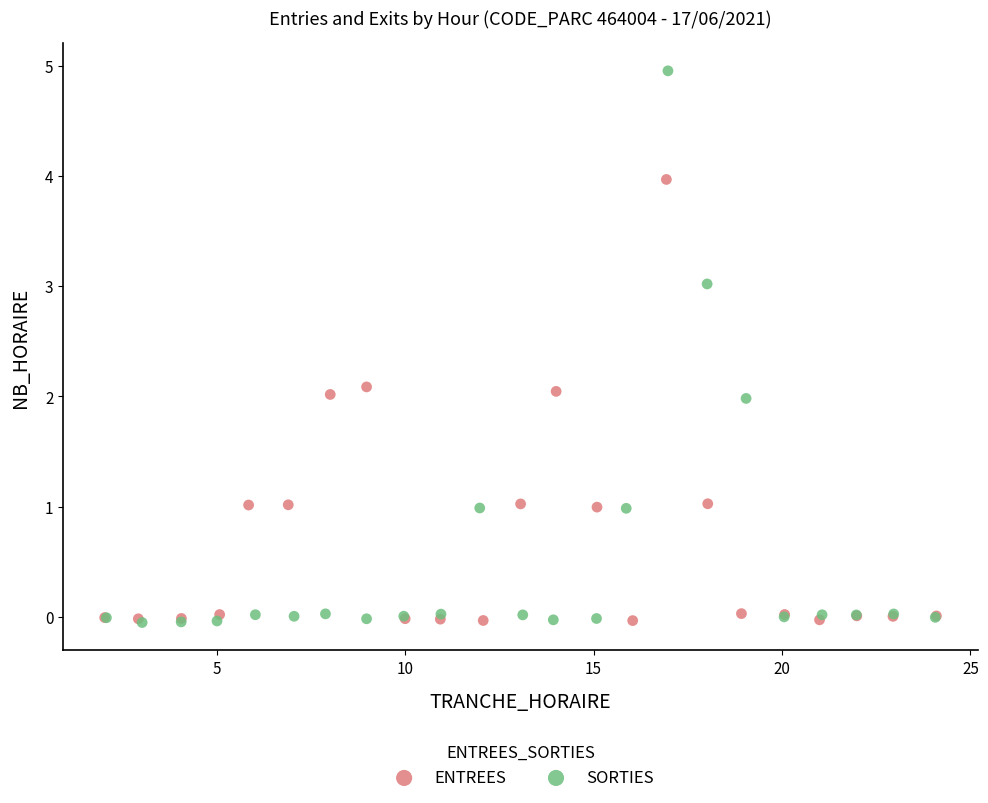

What are all the series names shown in the legend?

ENTREES, SORTIES